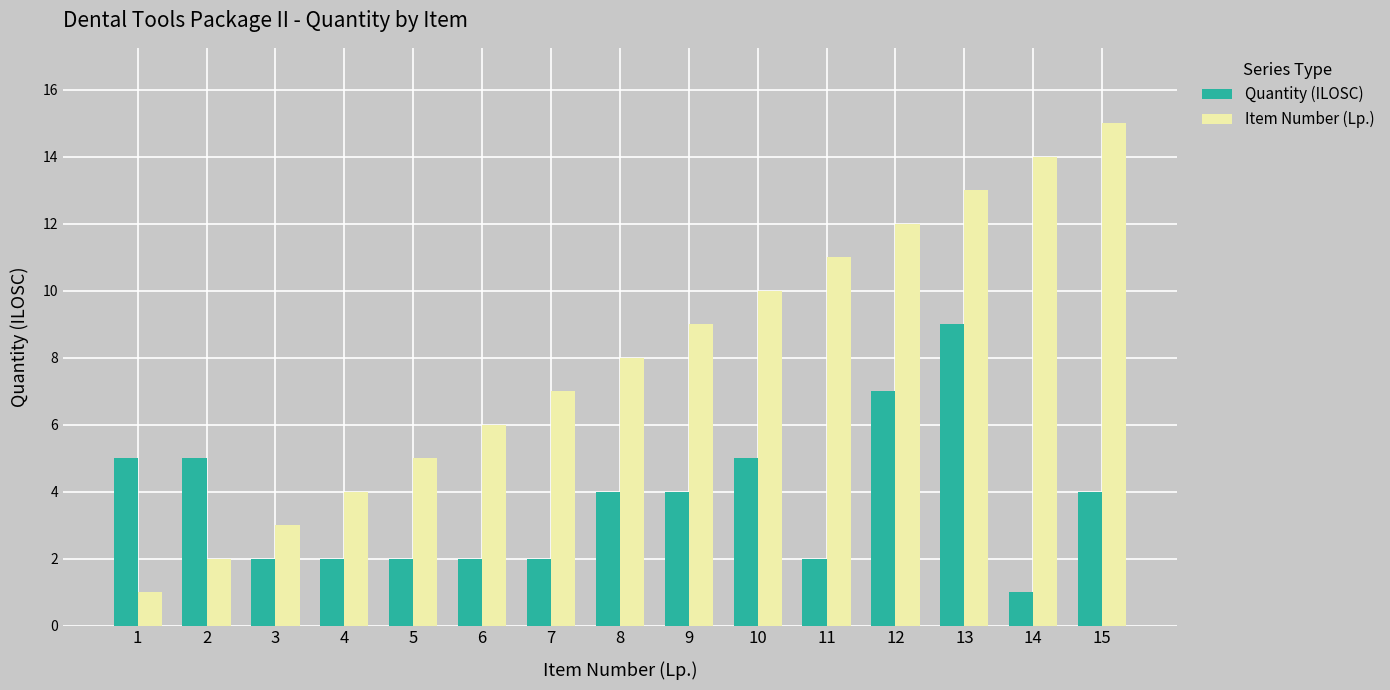

Rank the series at 10 from lowest to highest value.

Quantity (ILOSC), Item Number (Lp.)